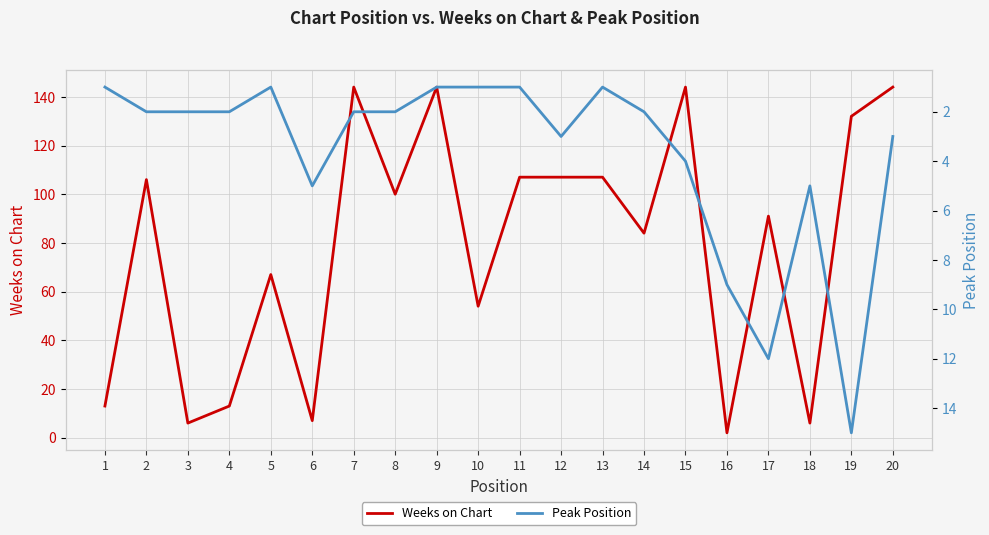

How many values in the Peak Position series exceed 2?

8